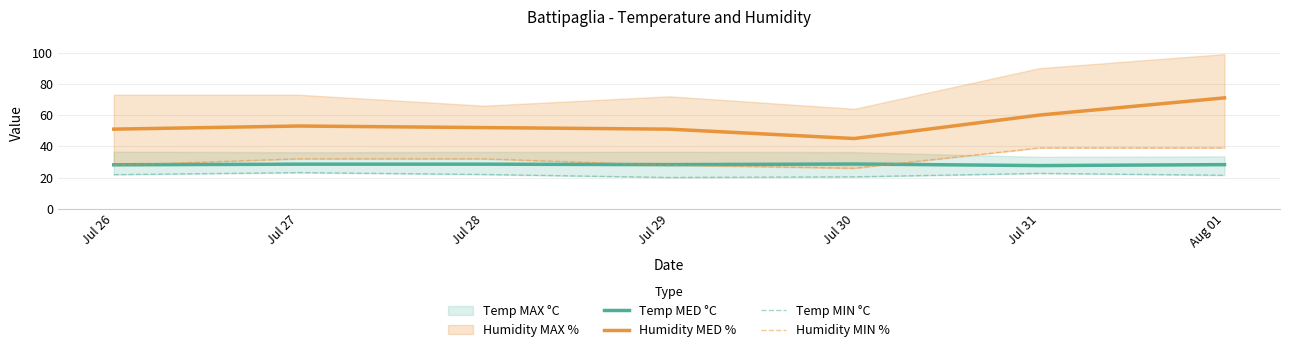

In Temp MED °C, how many points are lower than both neighbors (excluding endpoints)?

2